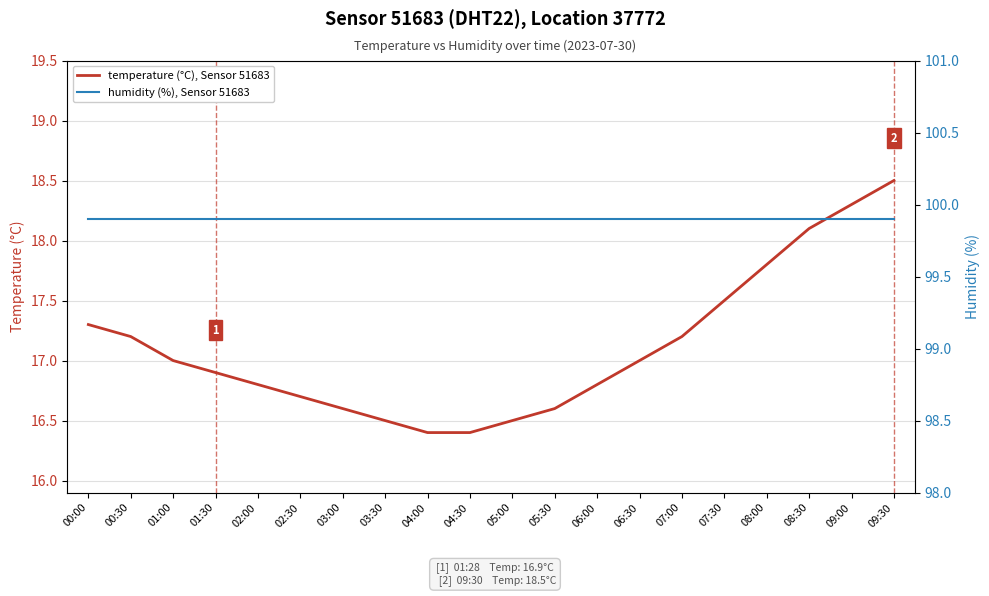

What value does the temperature (°C), Sensor 51683 series have at 03:30?

16.5